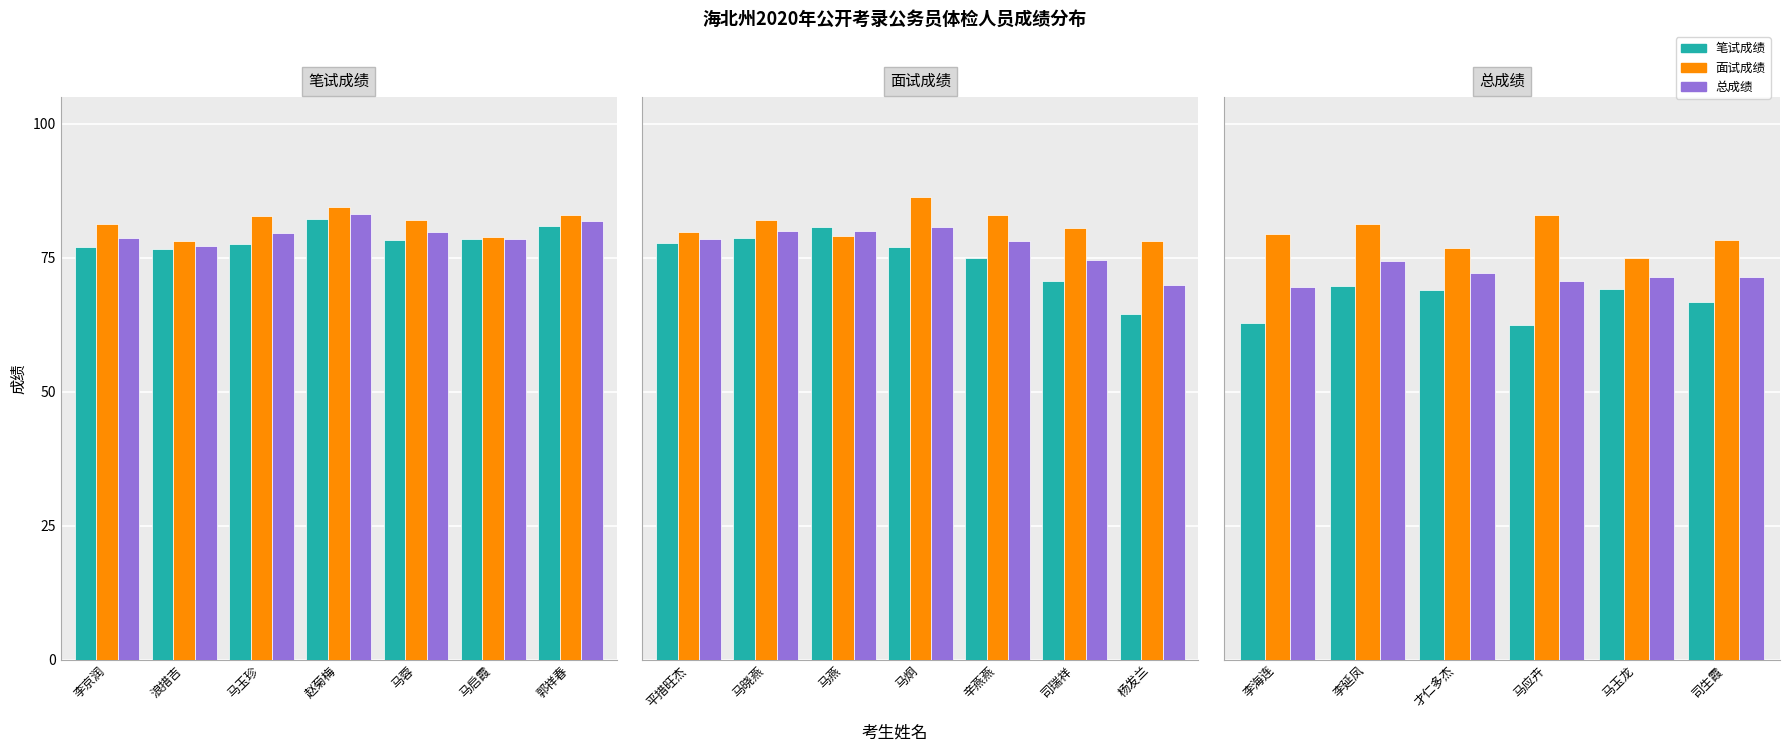

How many distinct data groups are displayed?

3